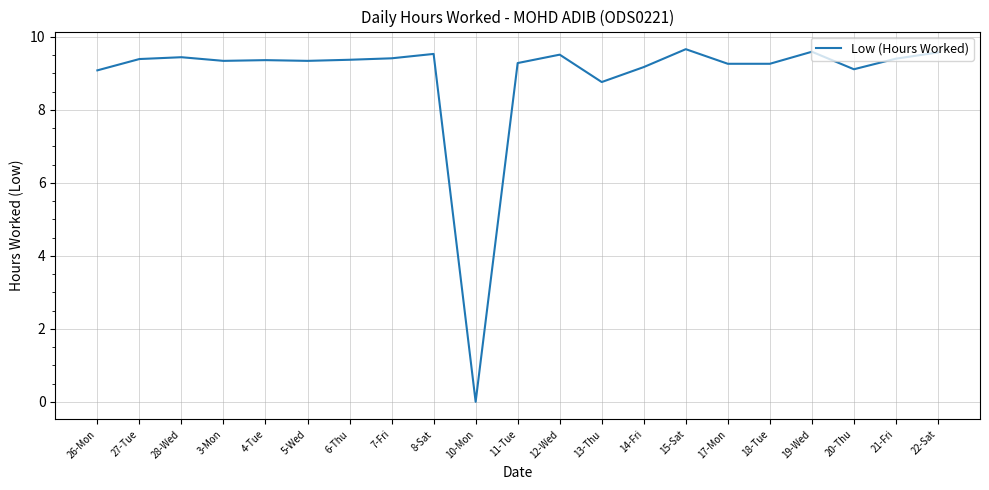

Is this an area chart (filled region under the line)?

No